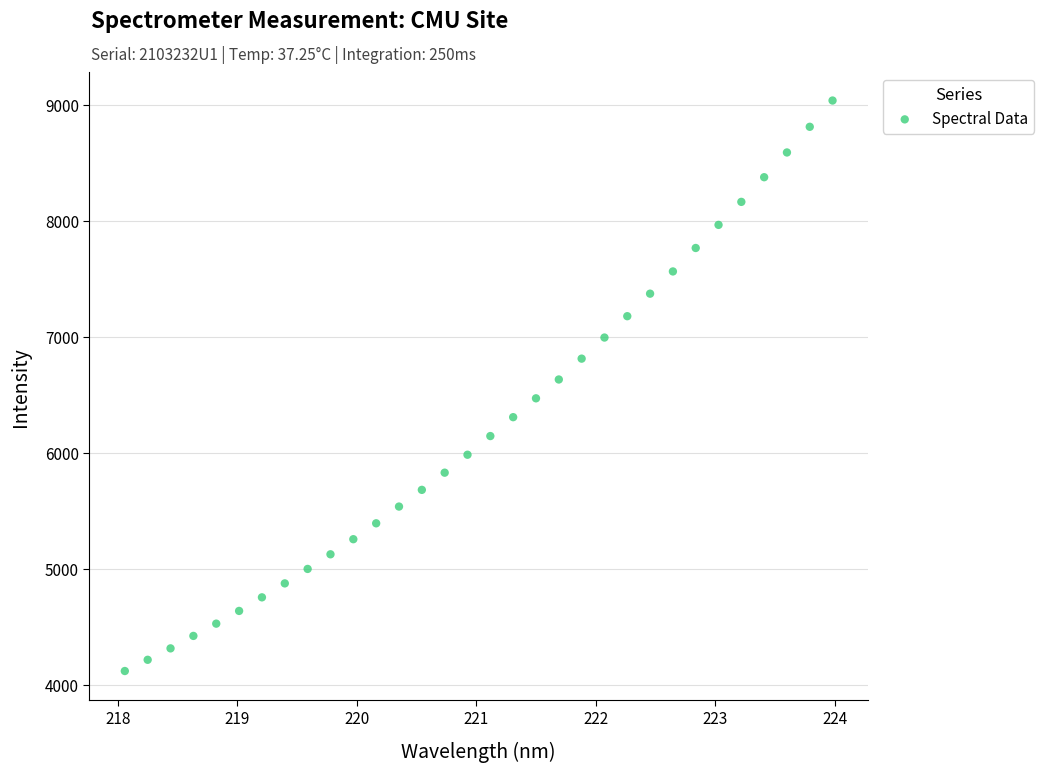

What is the range of X values (max minus min)?

5.9